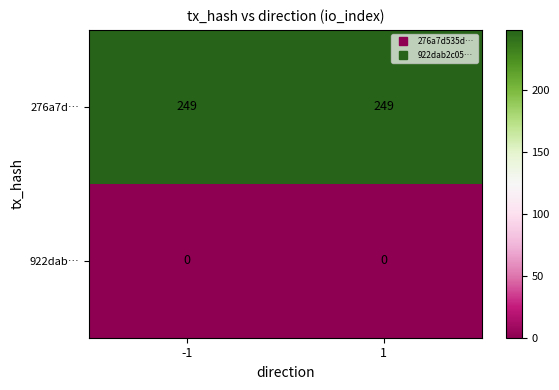

What is the difference between the highest and lowest values at 1?

249